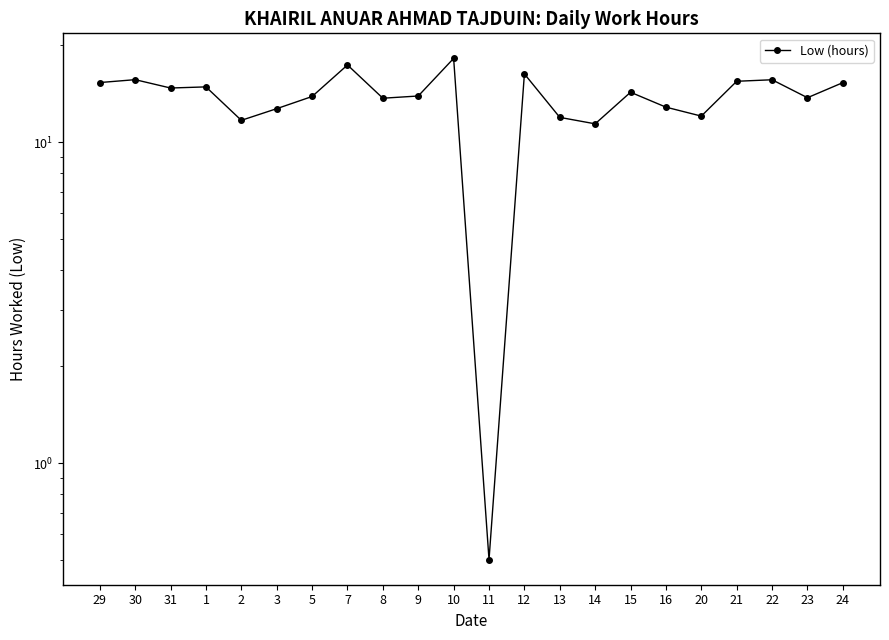

What is the label of the 5th point from the left?

2